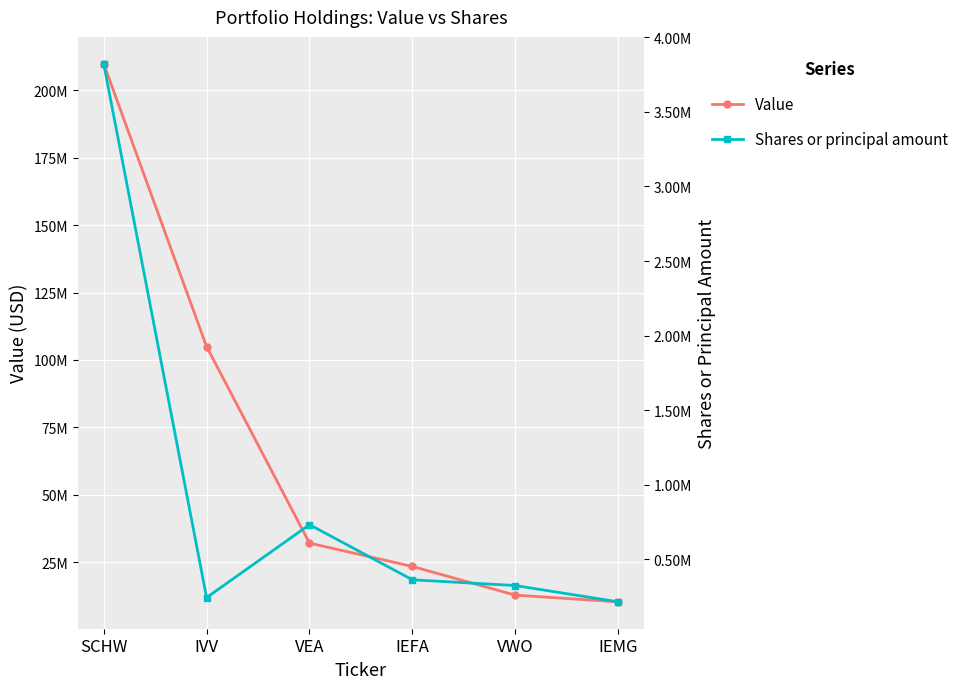

What is the highest value of the Value series?

209855305